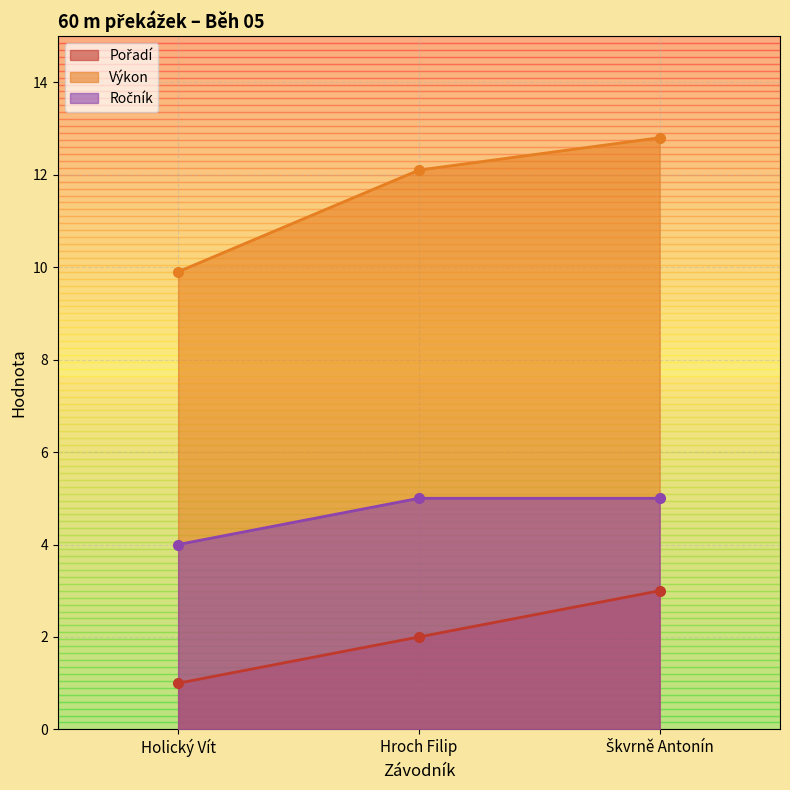

At how many categories does at least one series exceed 11?

2